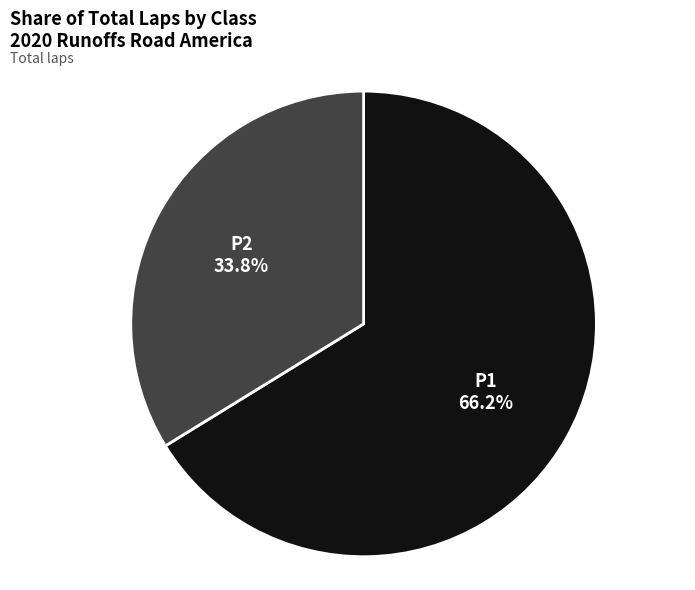

What is the smallest slice in the pie chart?

P2